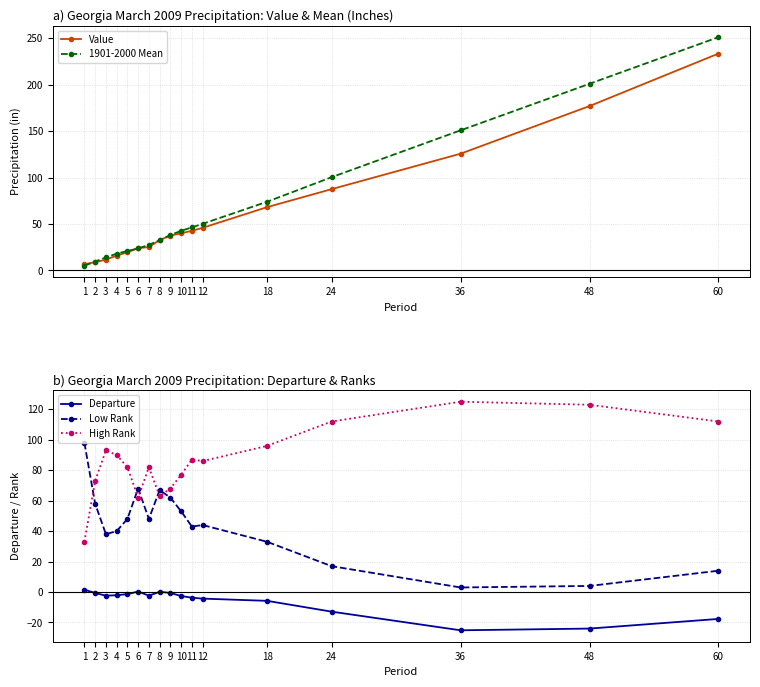

Reading right to left, what are all the values shown in this chart?

Value: 60=233.4	48=176.9	36=125.6	24=87.5	18=68.1	12=45.9	11=42.6	10=40.0	9=37.5	8=32.6	7=25.2	6=24.0	5=19.5	4=15.9	3=11.6	2=8.9	1=6.6
1901-2000 Mean: 60=251.1	48=200.9	36=150.8	24=100.3	18=73.9	12=50.2	11=46.3	10=42.6	9=38.1	8=32.5	7=27.6	6=23.7	5=20.9	4=18.0	3=13.9	2=9.6	1=5.1
Departure: 60=-17.7	48=-24.0	36=-25.1	24=-12.9	18=-5.8	12=-4.3	11=-3.7	10=-2.6	9=-0.6	8=0.2	7=-2.4	6=0.3	5=-1.4	4=-2.1	3=-2.4	2=-0.7	1=1.6
Low Rank: 60=14.0	48=4.0	36=3.0	24=17.0	18=33.0	12=44.0	11=43.0	10=53.0	9=62.0	8=67.0	7=48.0	6=68.0	5=48.0	4=40.0	3=38.0	2=58.0	1=98.0
High Rank: 60=112.0	48=123.0	36=125.0	24=112.0	18=96.0	12=86.0	11=87.0	10=77.0	9=68.0	8=63.0	7=82.0	6=62.0	5=82.0	4=90.0	3=93.0	2=73.0	1=33.0